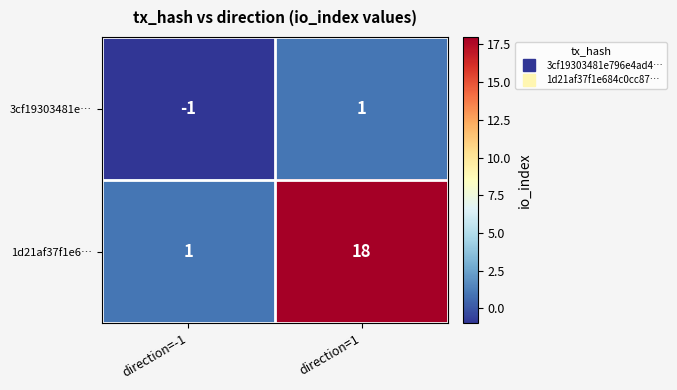

Which series has the largest range (max minus min)?

1d21af37f1e6…